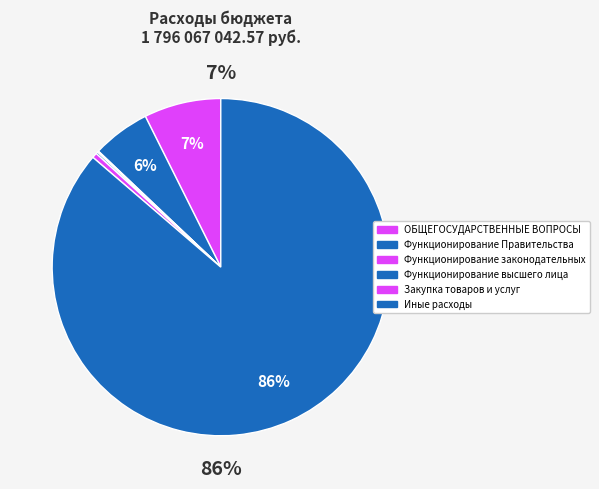

Which category accounts for the majority?

Иные расходы